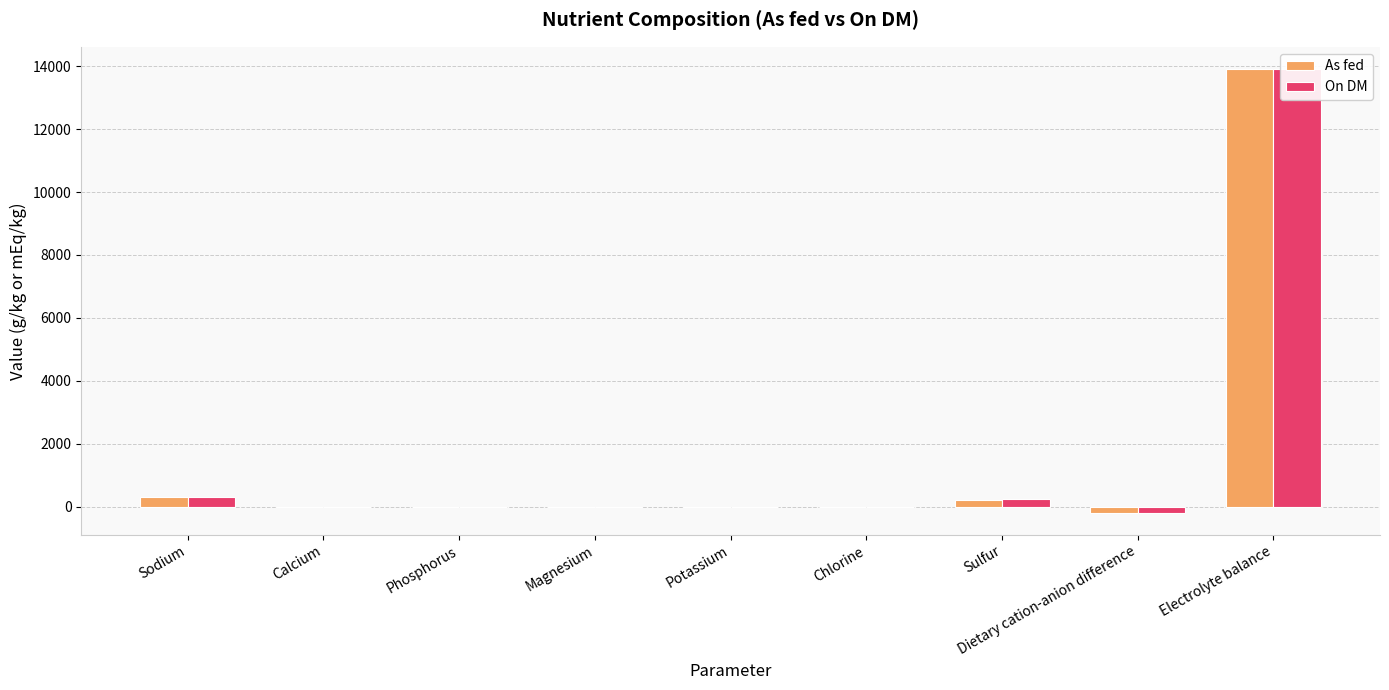

At which label does On DM first exceed 0?

Sodium